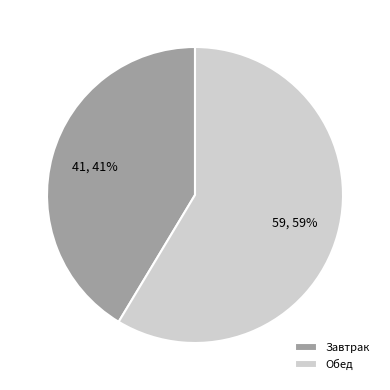

Is Завтрак the majority of the pie?

No